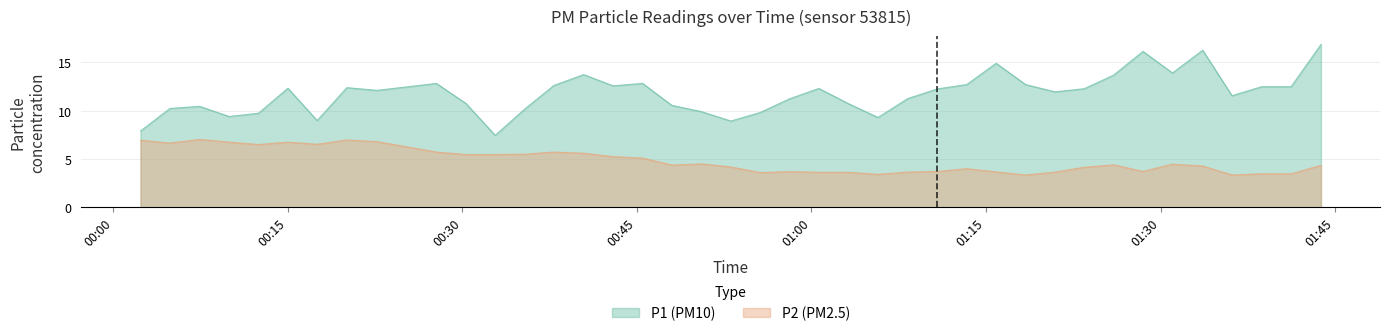

How many lines are shown in the chart?

2